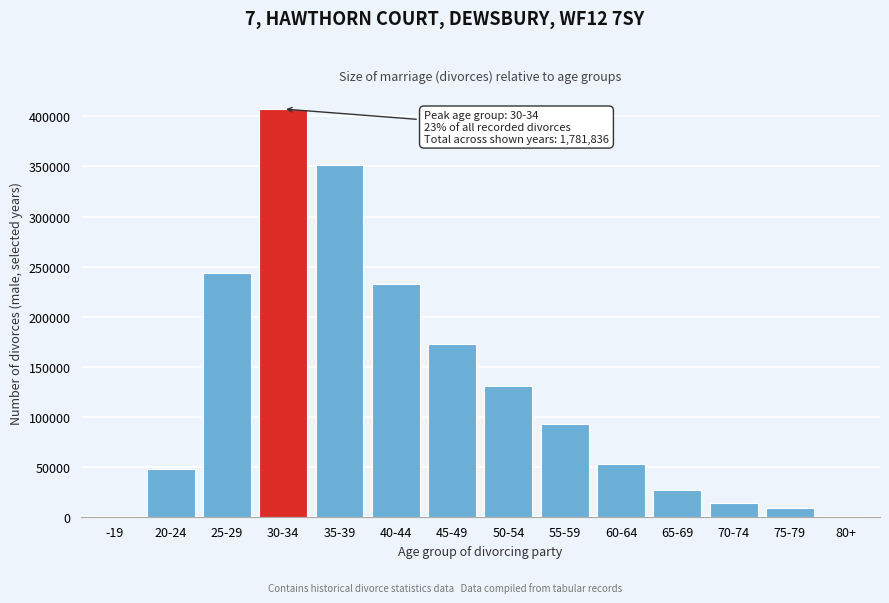

Is it true that the value at 50-54 is 215122?

False